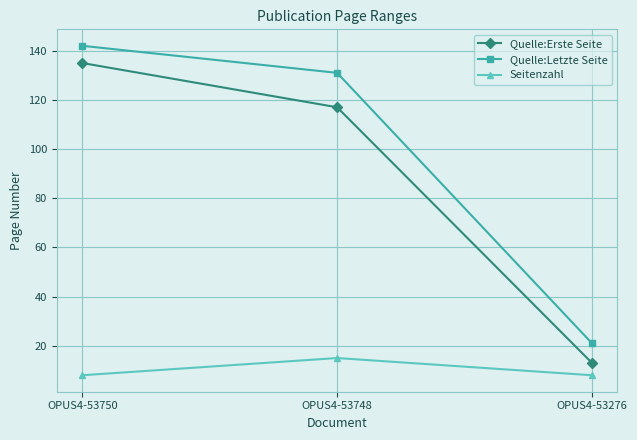

Reading left to right, transcribe all the data shown in this chart.

Quelle:Erste Seite: OPUS4-53750=135	OPUS4-53748=117	OPUS4-53276=13
Quelle:Letzte Seite: OPUS4-53750=142	OPUS4-53748=131	OPUS4-53276=21
Seitenzahl: OPUS4-53750=8	OPUS4-53748=15	OPUS4-53276=8